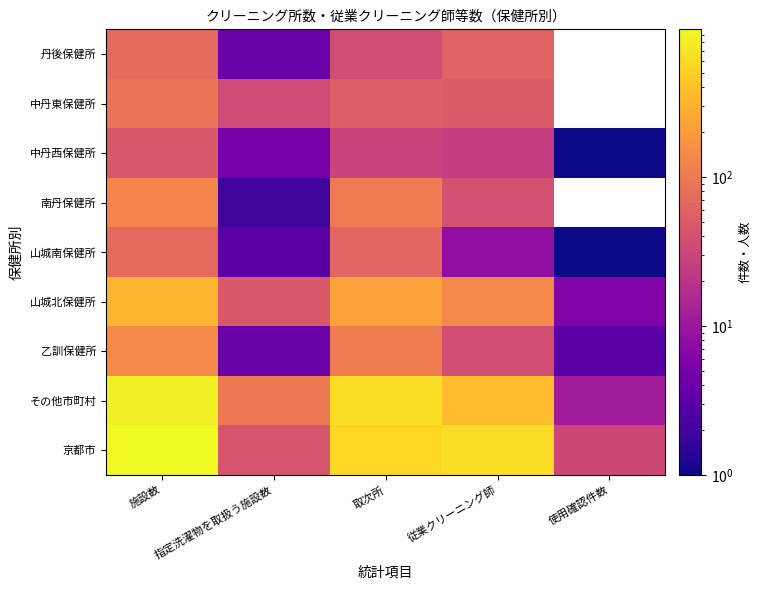

How many data points does each series have?

5